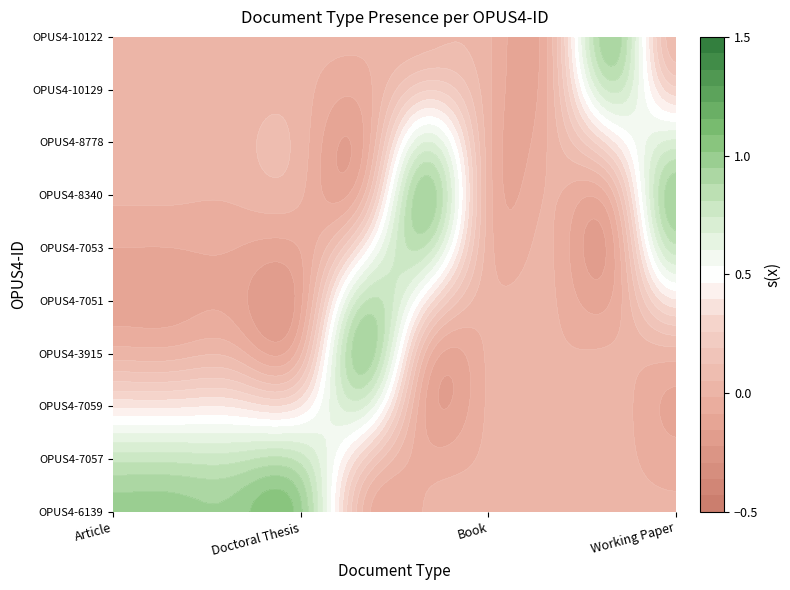

Reading left to right, extract all data points from this chart.

Article: 1	1	1	1	0	0	0	0	0	0
Doctoral Thesis: 0	0	0	0	1	0	0	0	0	0
Book: 0	0	0	0	0	1	0	0	0	1
Working Paper: 0	0	0	0	0	0	0	0	1	0